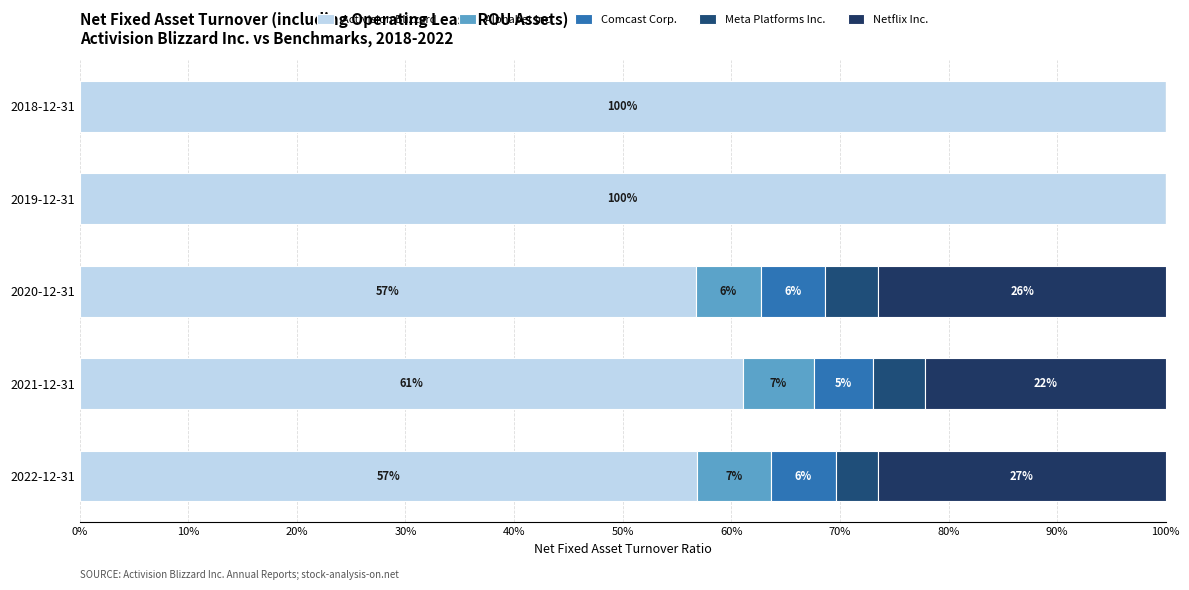

How many categories are shown in the chart?

5